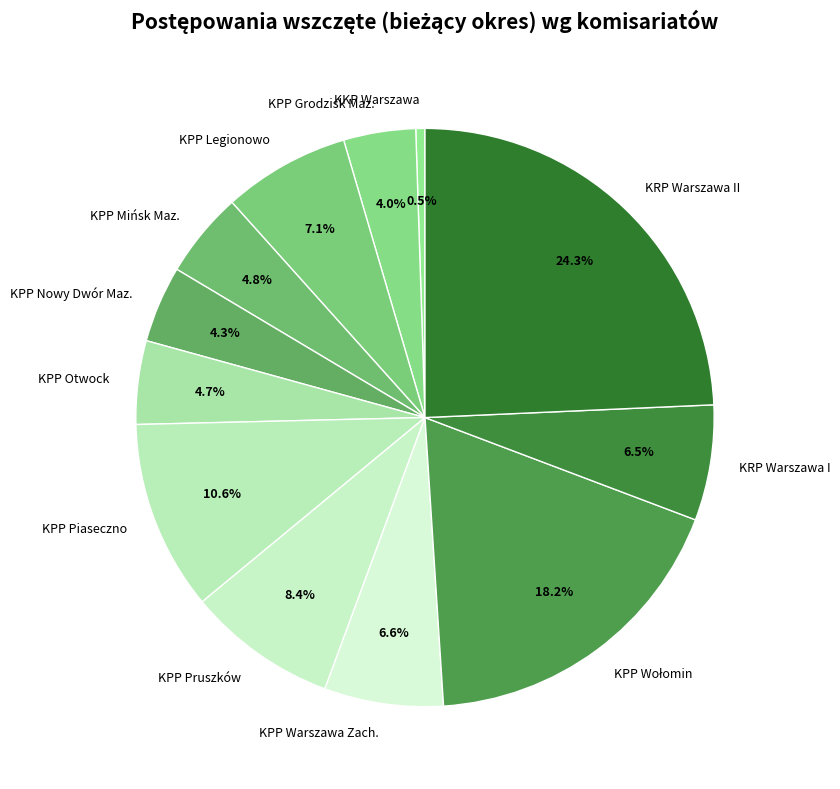

Which category has the smallest portion of the pie?

KKP Warszawa